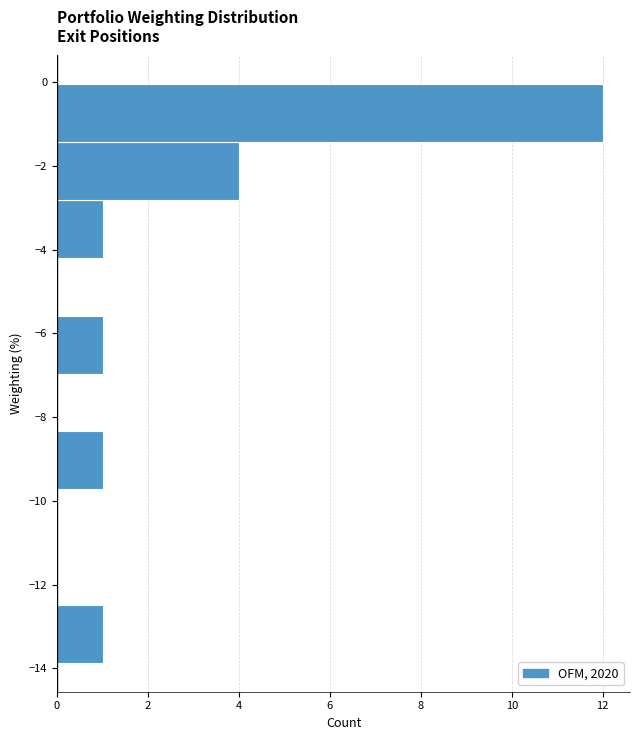

Reading bottom to top, list every bar in this chart as the range it spans on the y-axis followed by its length. Neither the bar edges nor the lengths are printed on the chart, so give them approximately, as read against the axes.

-13.8 to -12.4: 1
-12.4 to -11.2: 0
-11.2 to -9.8: 0
-9.8 to -8.4: 1
-8.4 to -7.0: 0
-7.0 to -5.6: 1
-5.6 to -4.2: 0
-4.2 to -2.8: 1
-2.8 to -1.4: 4
-1.4 to 0.0: 12